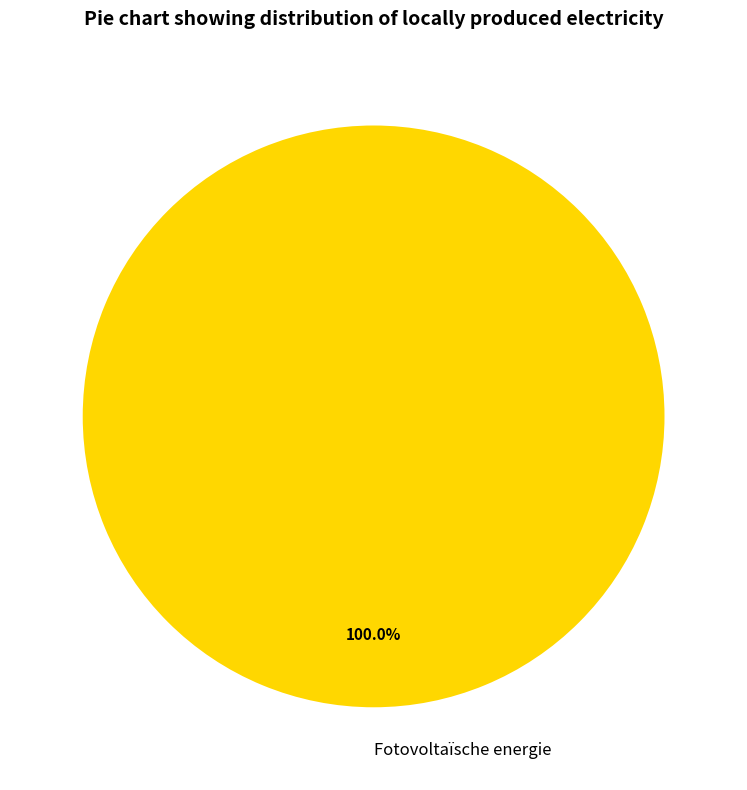

Is there any slice that represents more than half of the pie?

Yes